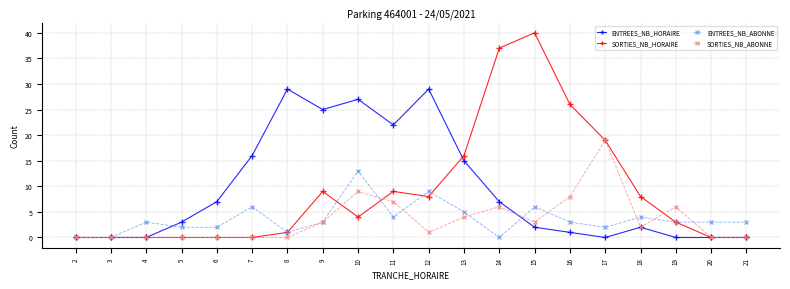

The ENTREES_NB_HORAIRE series shows 0 at 4. True or false?

True